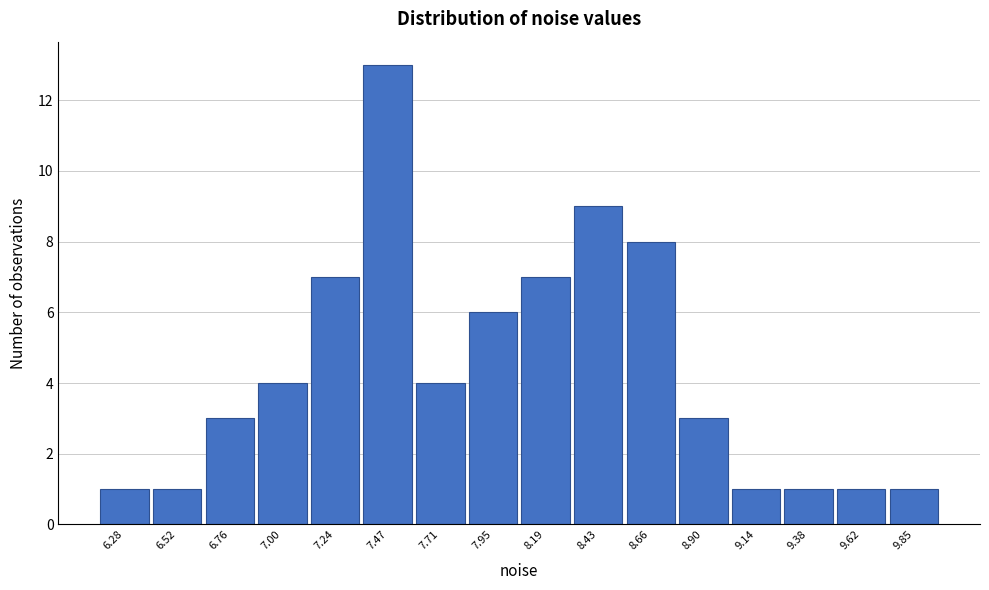

Reading left to right, list every bar in this chart as the range it spans on the x-axis followed by its height. Neither the bar edges nor the heights are printed on the chart, so give them approximately, as read against the axes.

6.15 to 6.40: 1
6.40 to 6.65: 1
6.65 to 6.90: 3
6.90 to 7.10: 4
7.10 to 7.35: 7
7.35 to 7.60: 13
7.60 to 7.85: 4
7.85 to 8.05: 6
8.05 to 8.30: 7
8.30 to 8.55: 9
8.55 to 8.80: 8
8.80 to 9.00: 3
9.00 to 9.25: 1
9.25 to 9.50: 1
9.50 to 9.75: 1
9.75 to 9.95: 1